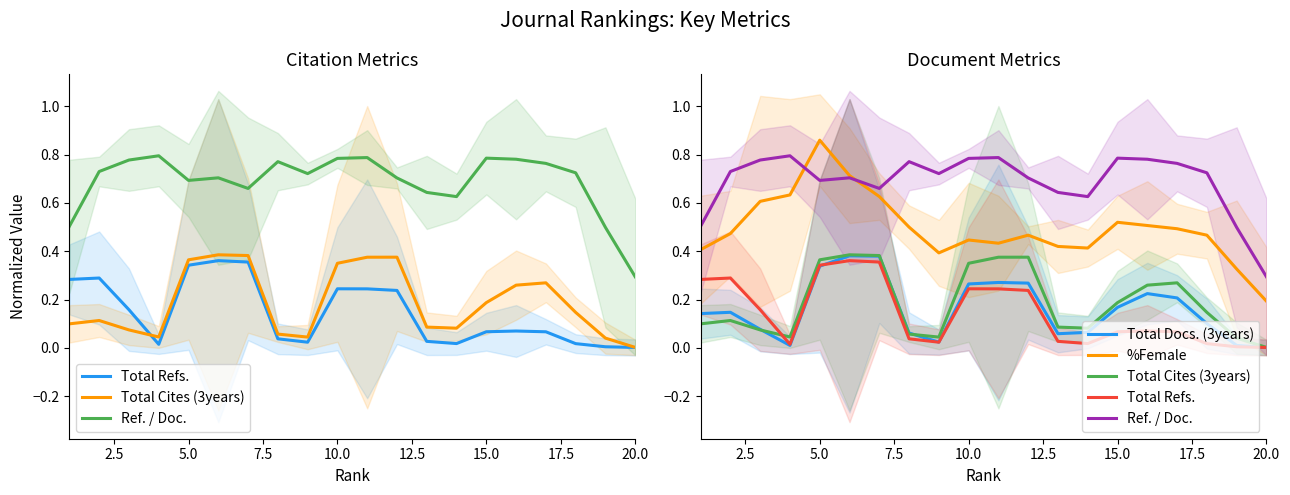

How many interior local peaks does the Ref. / Doc. series have?

5